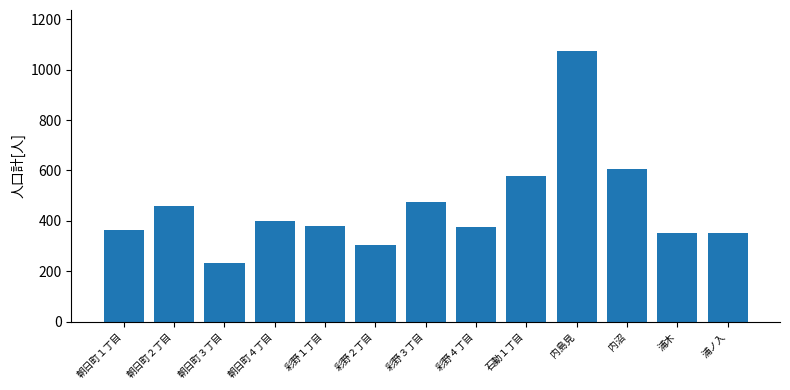

Reading right to left, transcribe all the data shown in this chart.

353	353	604	1075	580	375	476	303	381	400	233	461	363